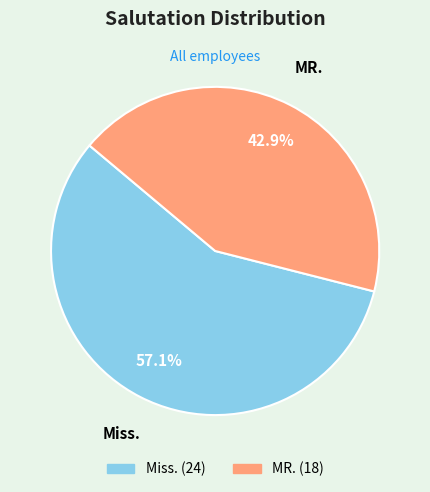

What is the ratio of the value at MR. to the value at Miss.?

0.8